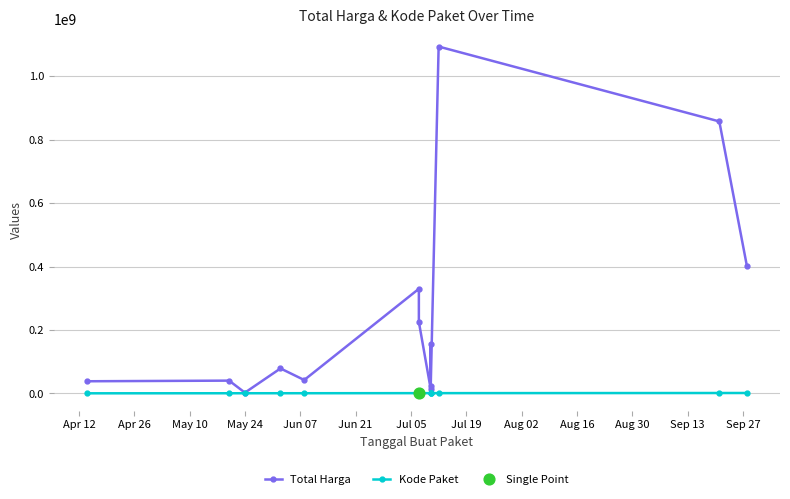

Which series reaches the maximum Y coordinate?

Total Harga